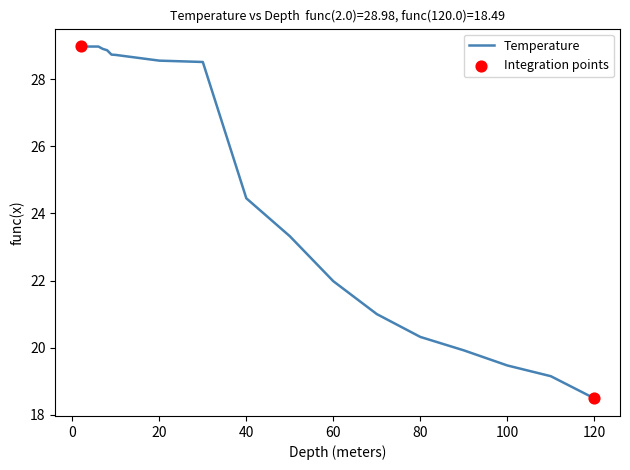

What is the greatest value displayed?

29.0